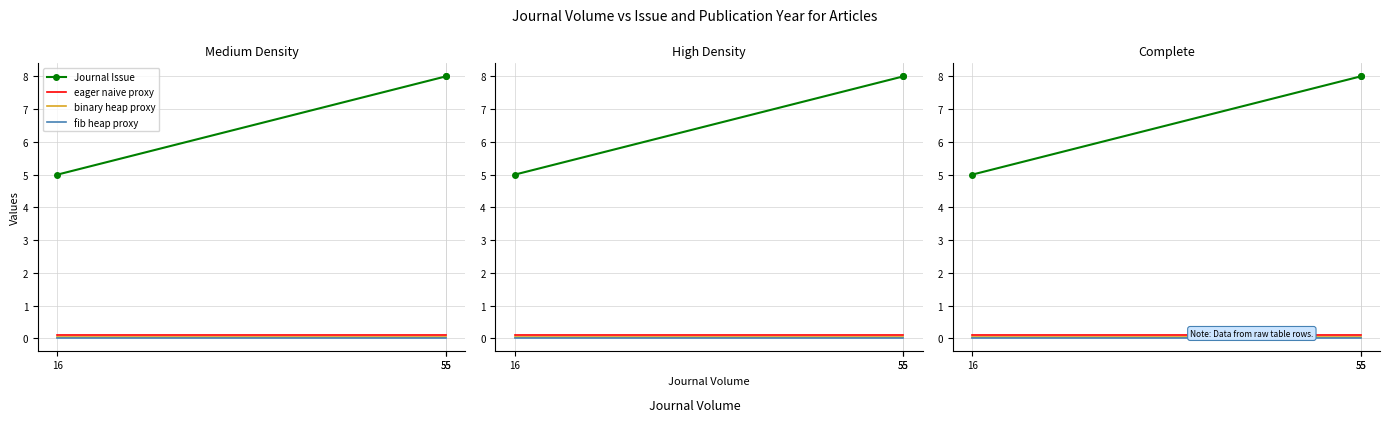

List the series in order of their peak value, lowest first.

fib heap proxy, binary heap proxy, eager naive proxy, Journal Issue